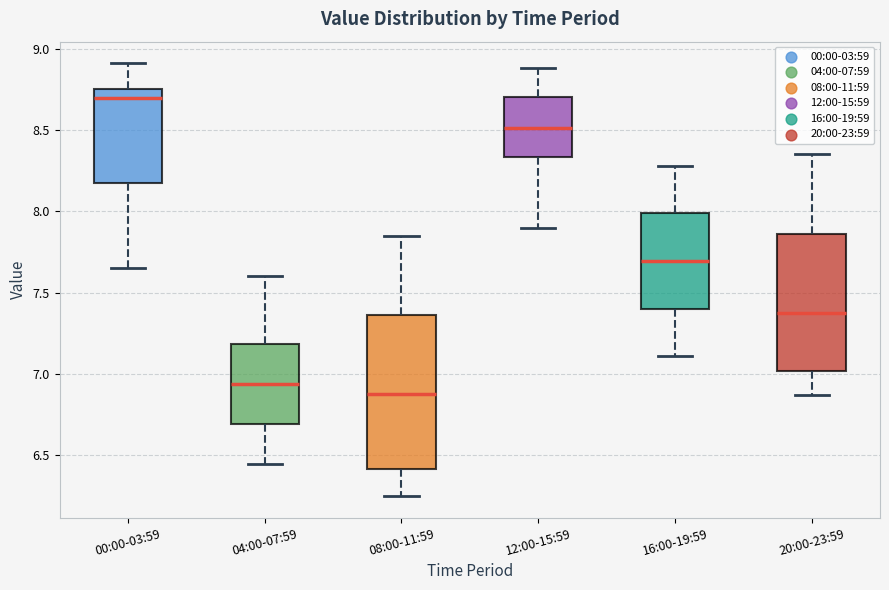

Which box has the highest median line?

00:00-03:59